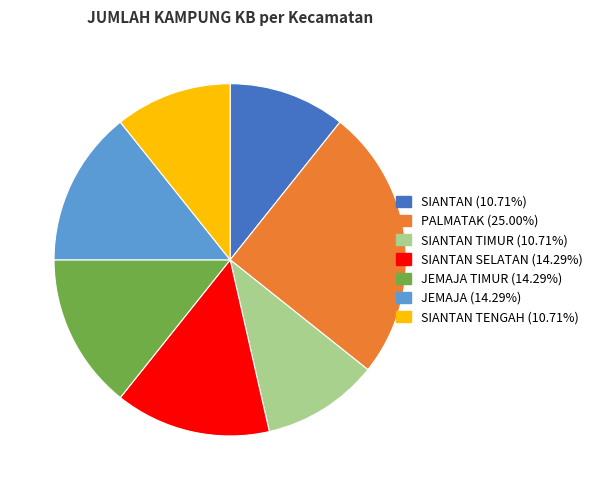

How many segments does this pie chart have?

7